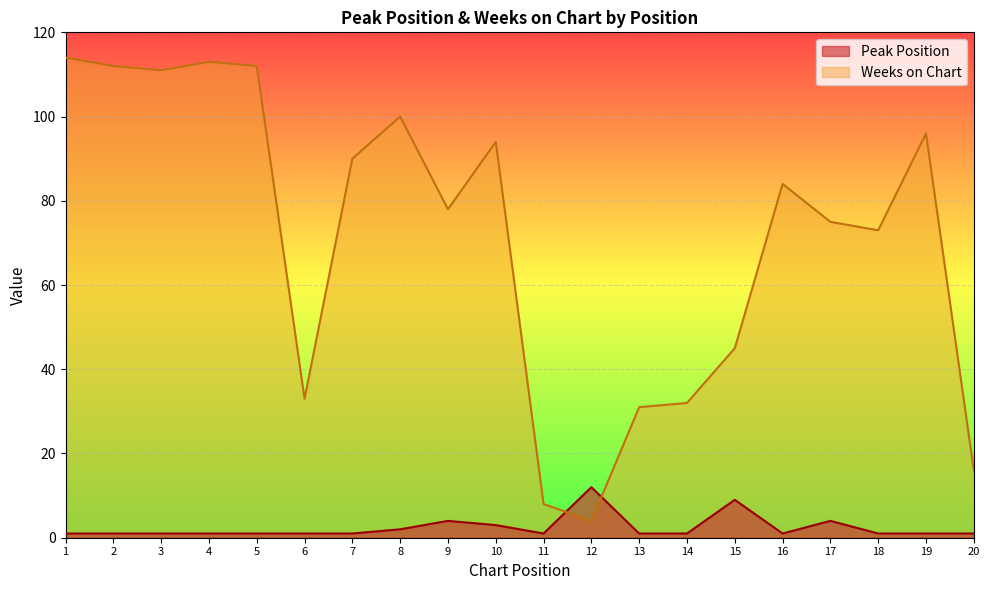

What is the difference between the maximum and minimum values in the Peak Position series?

11